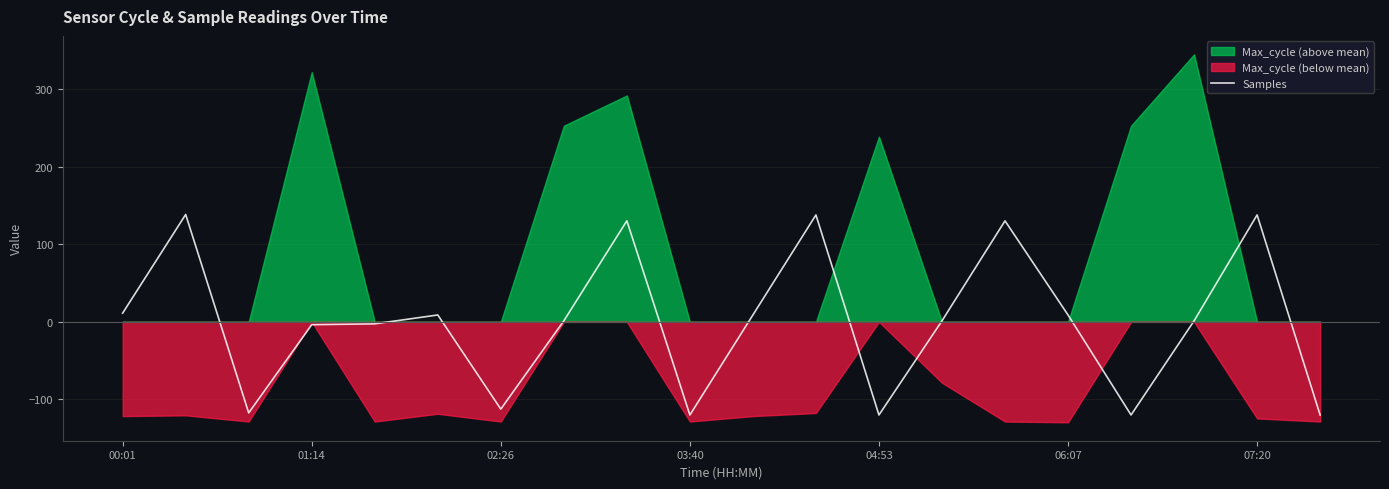

How many data points are above 1?

12